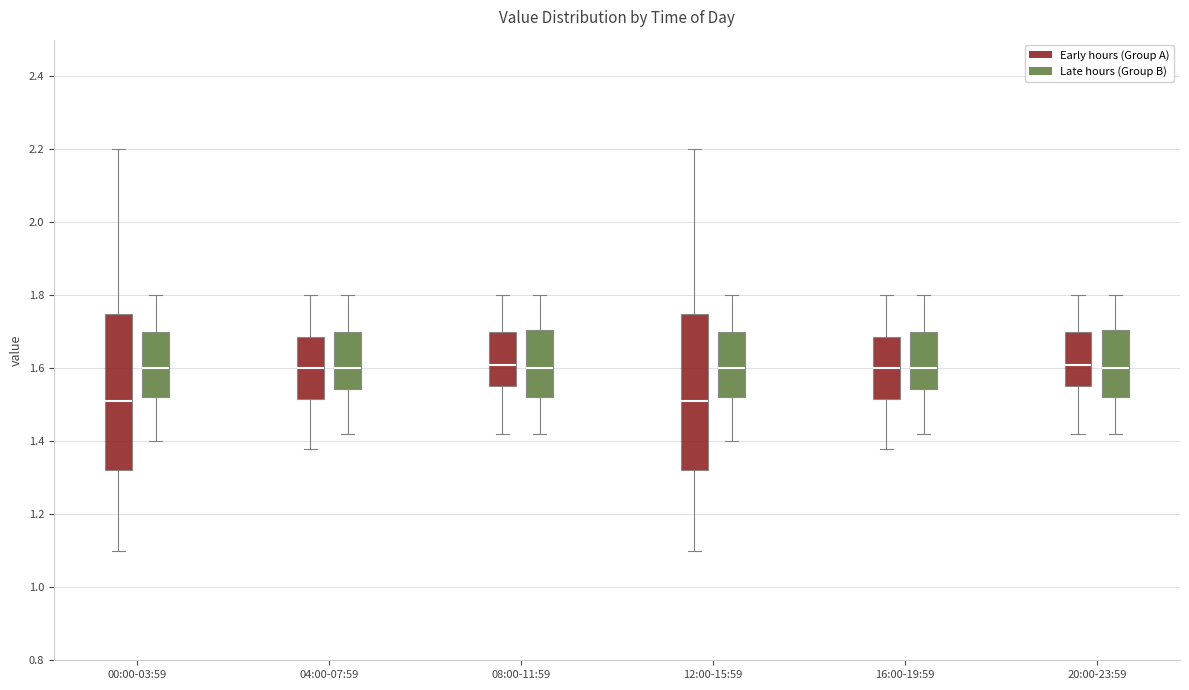

Reading left to right, read every box against the y-axis: the position of its median line, the range the box covers, and the ends of its whiskers. The values are not printed on the chart, so give them approximately, as read against the axis.

00:00-03:59 (Early hours (Group A)): median 1.52, box 1.32 to 1.74, whiskers 1.10 to 2.20
00:00-03:59 (Late hours (Group B)): median 1.60, box 1.52 to 1.70, whiskers 1.40 to 1.80
04:00-07:59 (Early hours (Group A)): median 1.60, box 1.52 to 1.68, whiskers 1.38 to 1.80
04:00-07:59 (Late hours (Group B)): median 1.60, box 1.54 to 1.70, whiskers 1.42 to 1.80
08:00-11:59 (Early hours (Group A)): median 1.62, box 1.56 to 1.70, whiskers 1.42 to 1.80
08:00-11:59 (Late hours (Group B)): median 1.60, box 1.52 to 1.70, whiskers 1.42 to 1.80
12:00-15:59 (Early hours (Group A)): median 1.52, box 1.32 to 1.74, whiskers 1.10 to 2.20
12:00-15:59 (Late hours (Group B)): median 1.60, box 1.52 to 1.70, whiskers 1.40 to 1.80
16:00-19:59 (Early hours (Group A)): median 1.60, box 1.52 to 1.68, whiskers 1.38 to 1.80
16:00-19:59 (Late hours (Group B)): median 1.60, box 1.54 to 1.70, whiskers 1.42 to 1.80
20:00-23:59 (Early hours (Group A)): median 1.62, box 1.56 to 1.70, whiskers 1.42 to 1.80
20:00-23:59 (Late hours (Group B)): median 1.60, box 1.52 to 1.70, whiskers 1.42 to 1.80